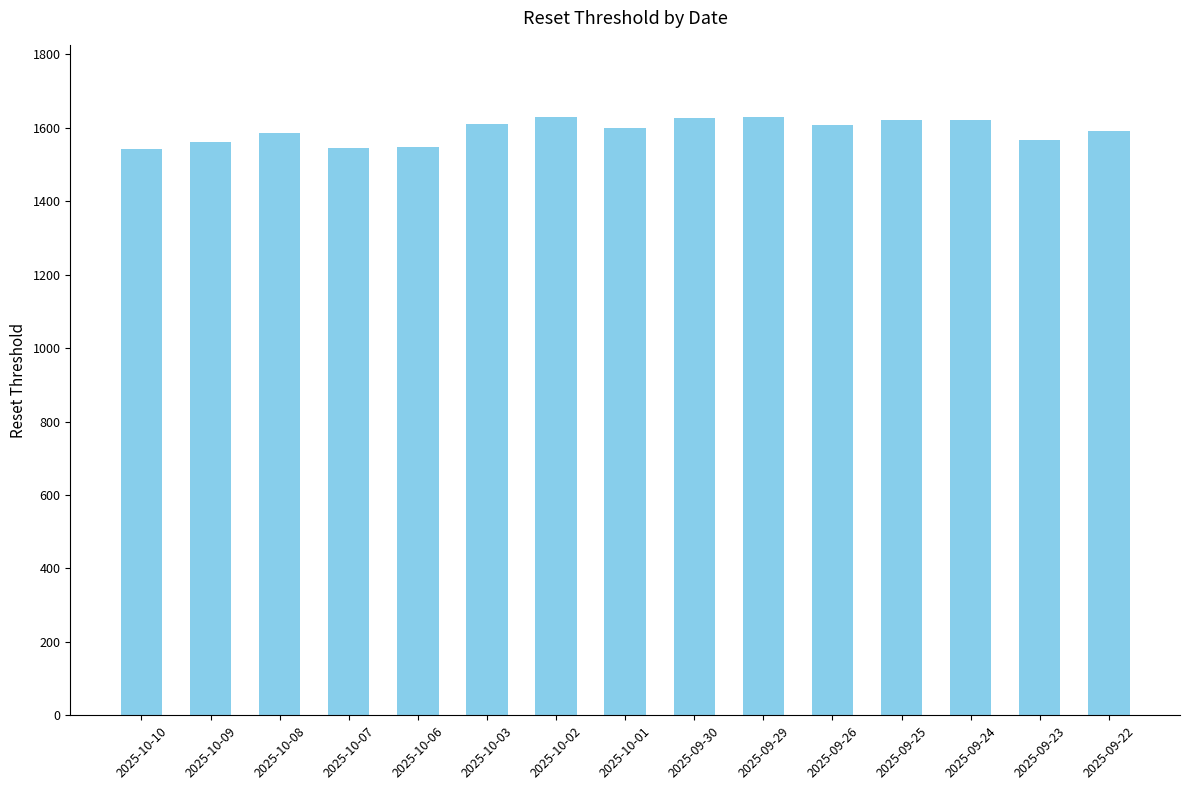

Where does the data first go above 1599?

2025-10-03